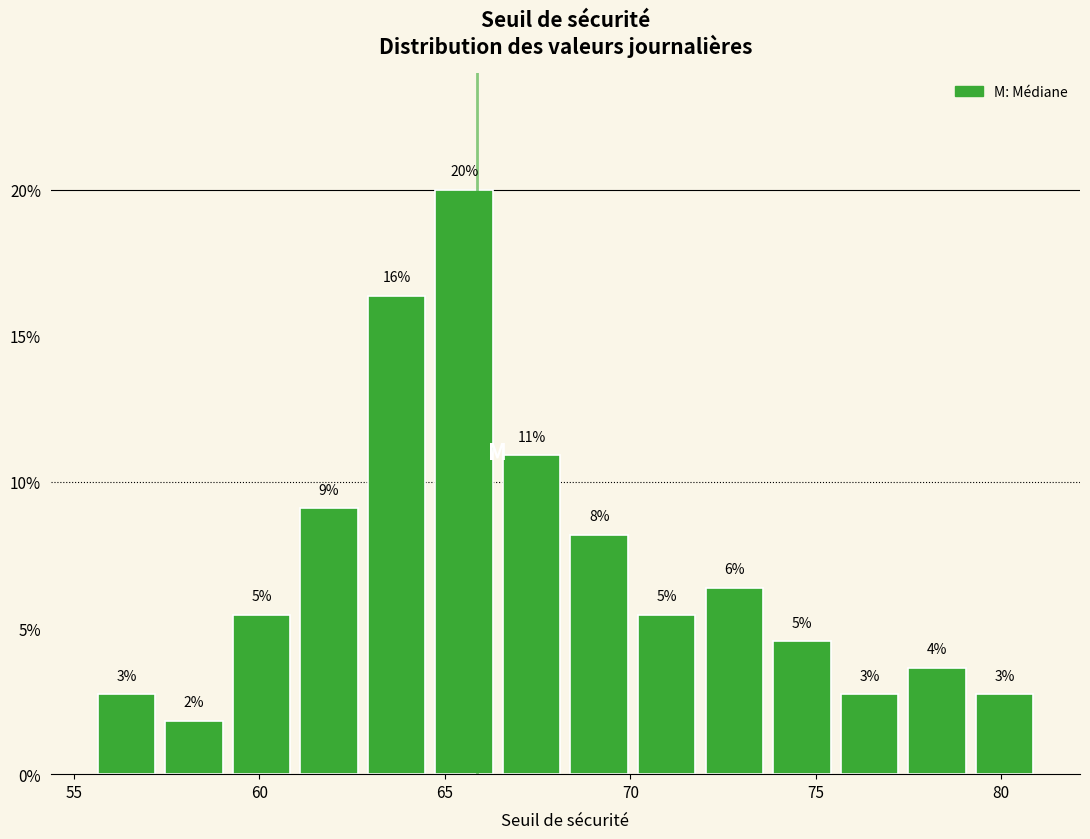

Around what value on the x-axis is the tallest bar? Give the approximate position of its centre, as read against the axis.

65.5